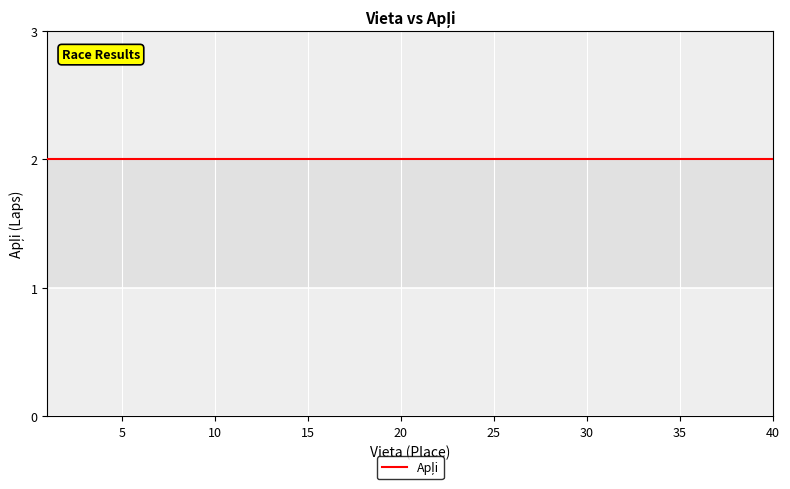

Count the number of categories in the chart.

40